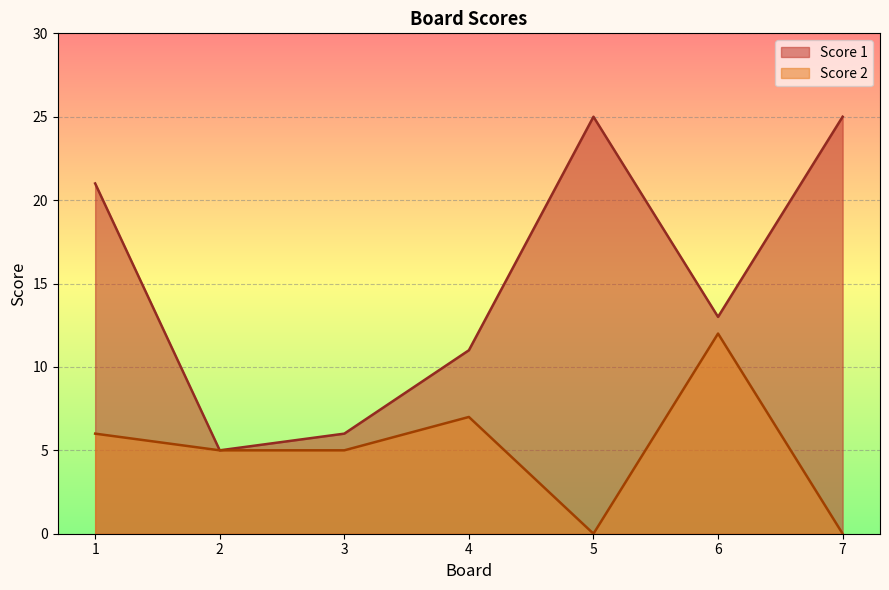

What is the value of the Score 2 point at the 1st from the left?

6